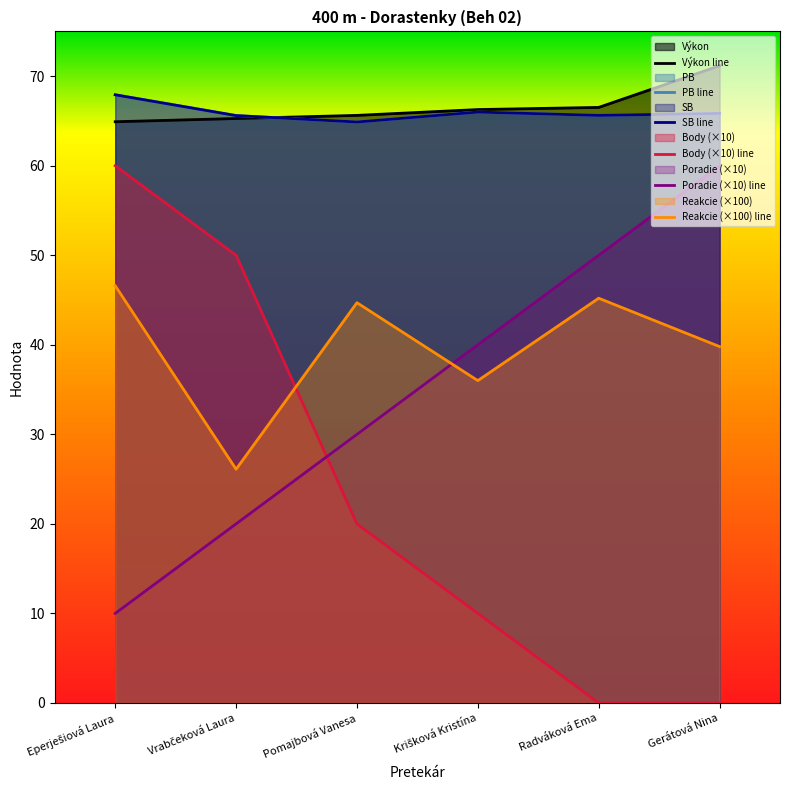

What is the sum of all SB line values?

395.9